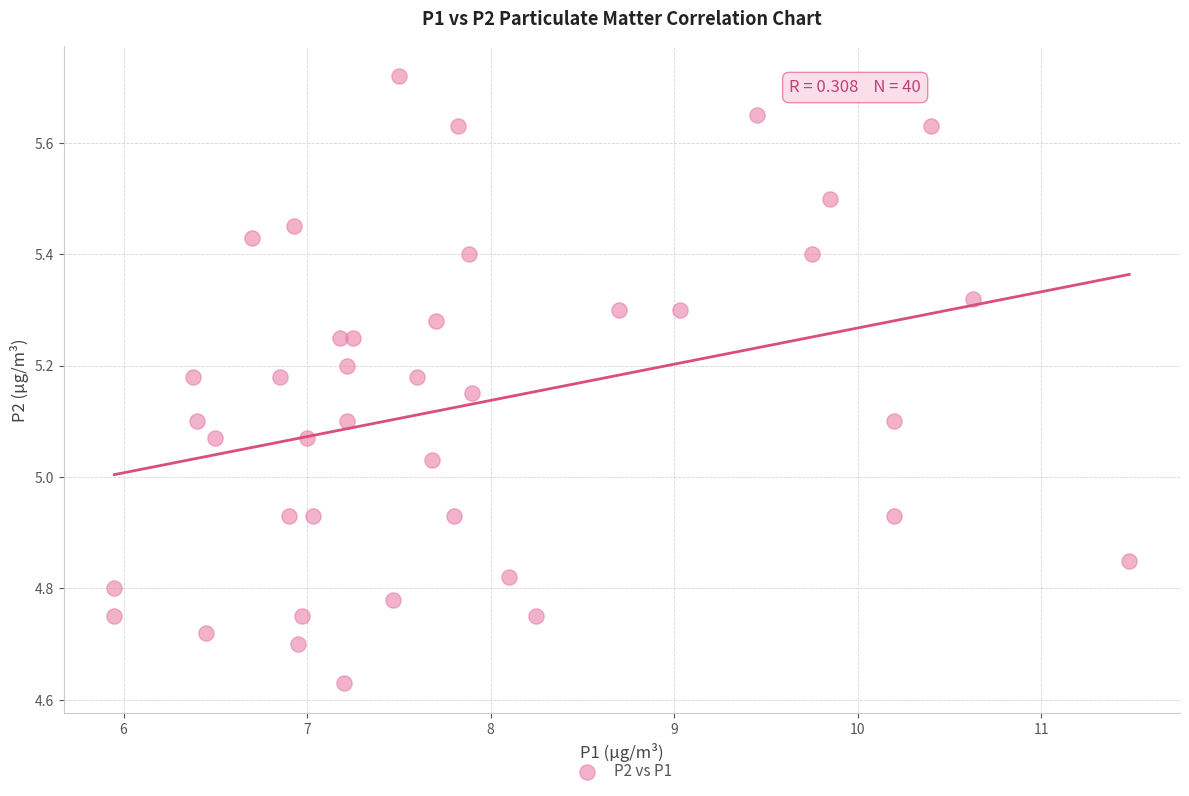

What is the range of Y values (max minus min)?

1.1